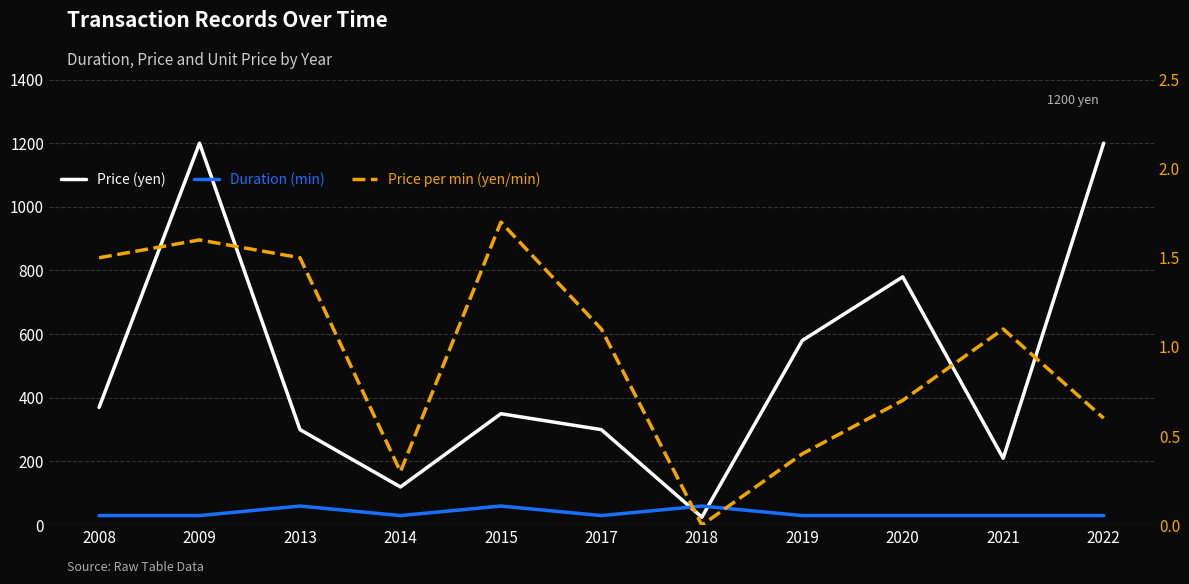

Which series has the largest total across all categories?

Price (yen)